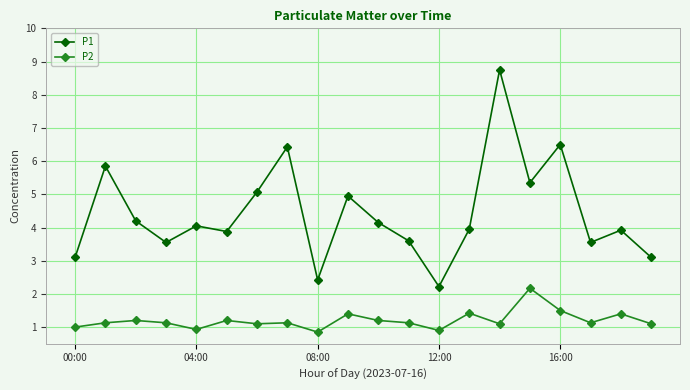

True or false: P2 has more than 1 points higher than both neighbors.

True